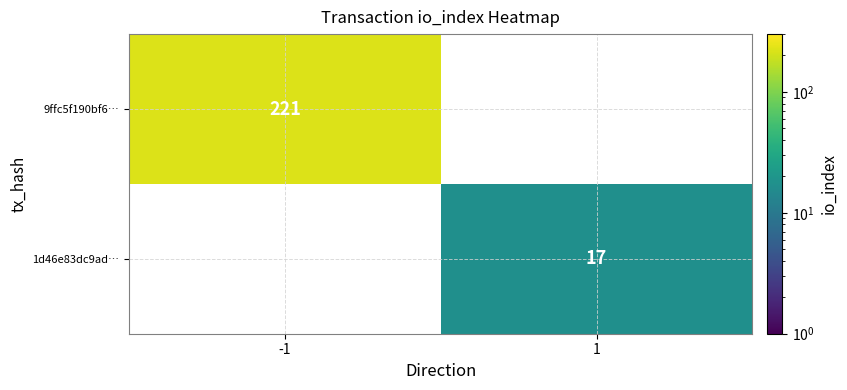

True or false: 9ffc5f190bf6… has a value of 221 at -1.

True